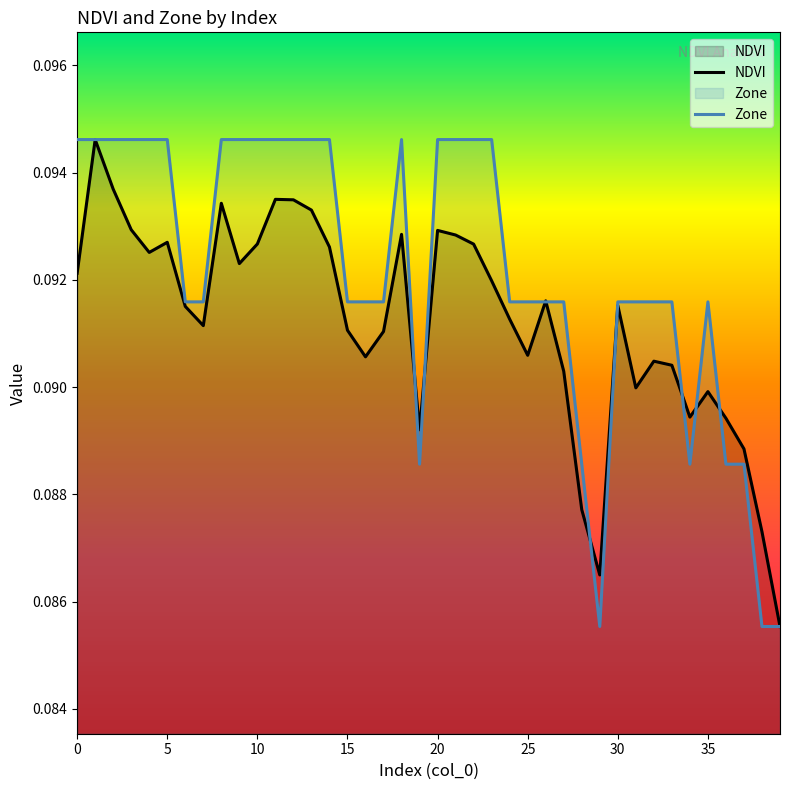

What is the approximate value of NDVI at 28?

0.1